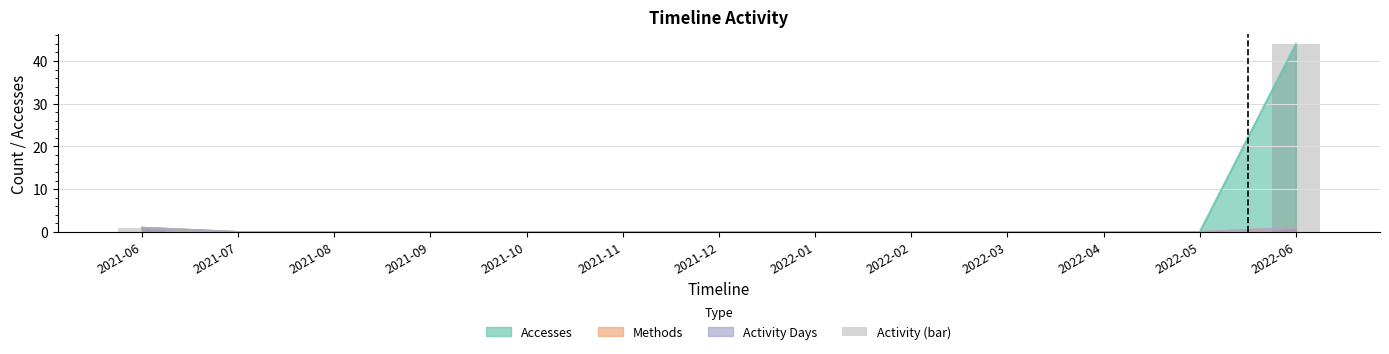

How many bars are there in total?

13